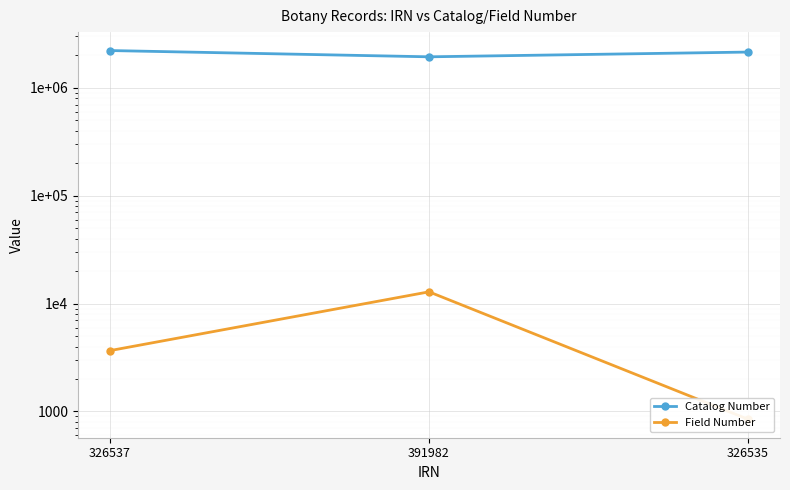

Which series has the largest range (max minus min)?

Catalog Number